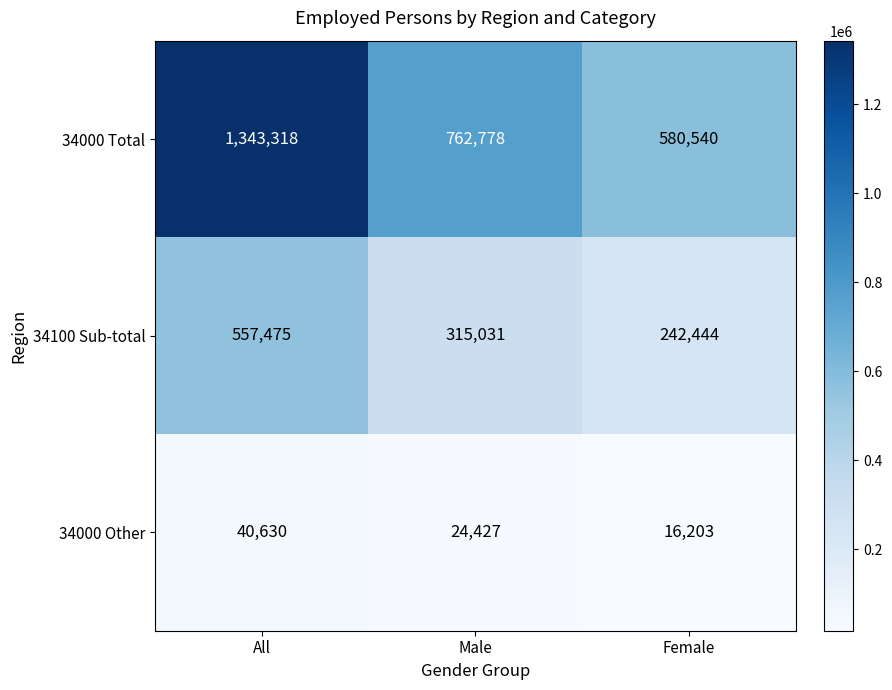

Rank the series at Male from highest to lowest value.

34000 Total, 34100 Sub-total, 34000 Other